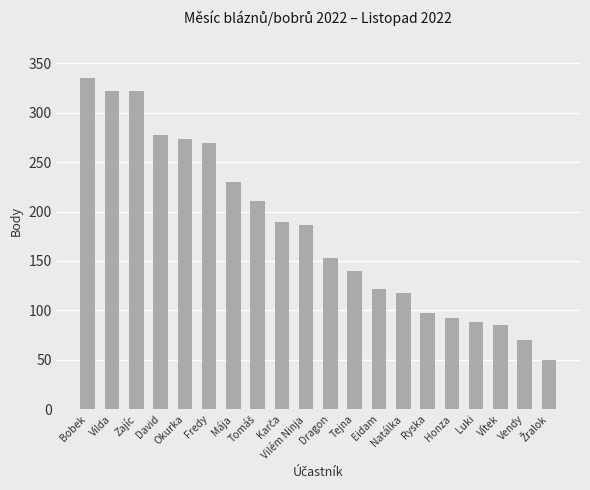

How many bars are there in total?

20